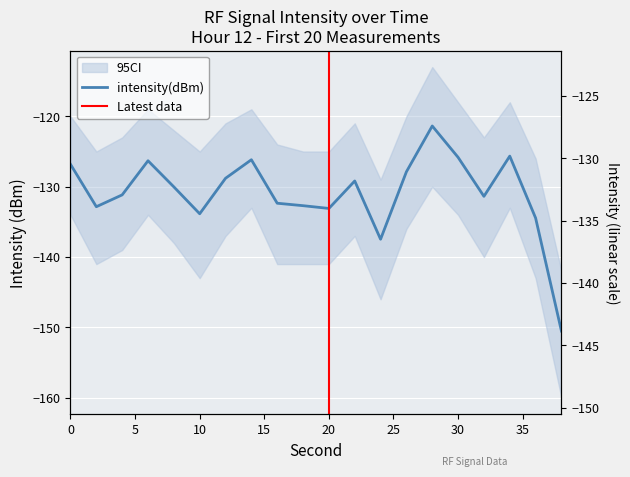

What is the greatest value displayed?

-121.4